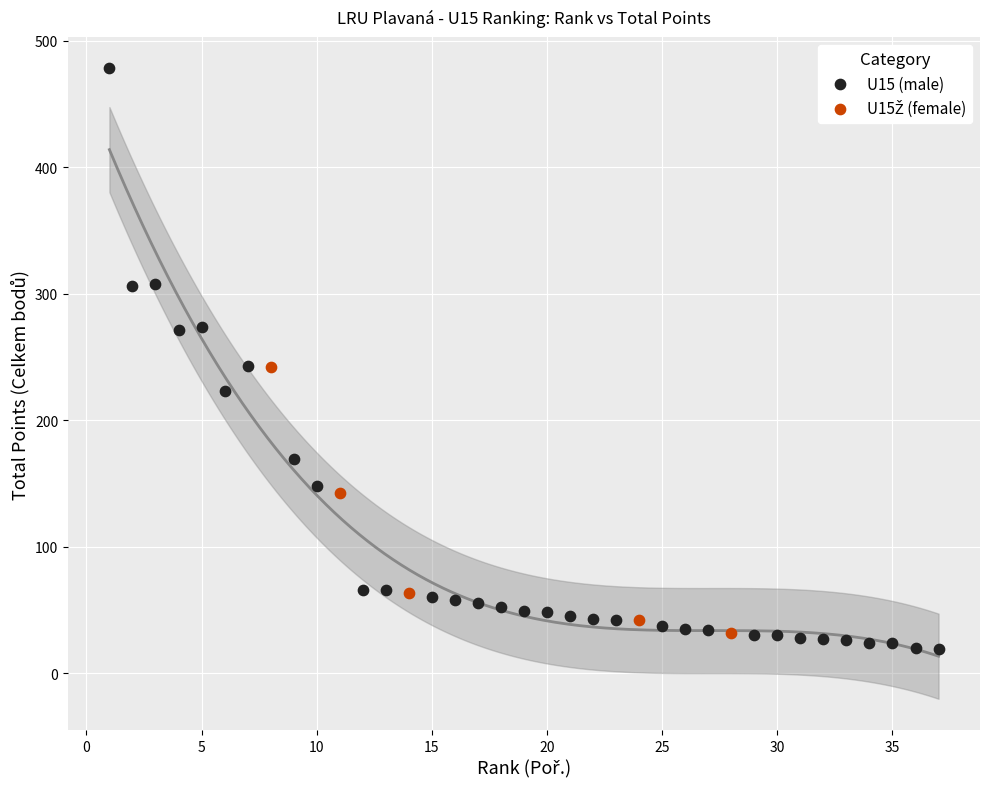

Which series has the largest Y range (max minus min)?

U15 (male)